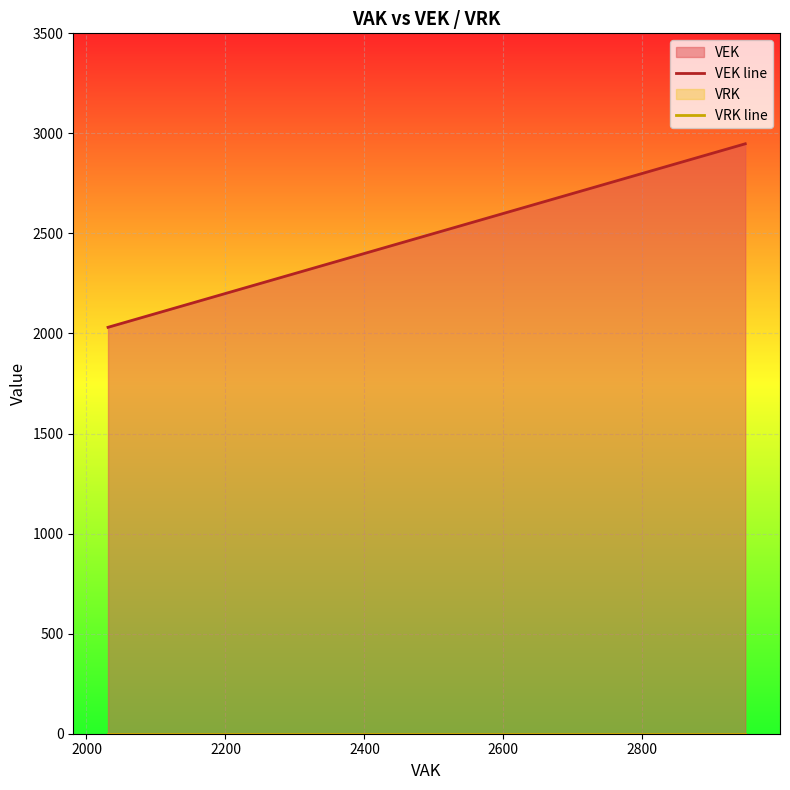

Which series has the largest range (max minus min)?

VEK line